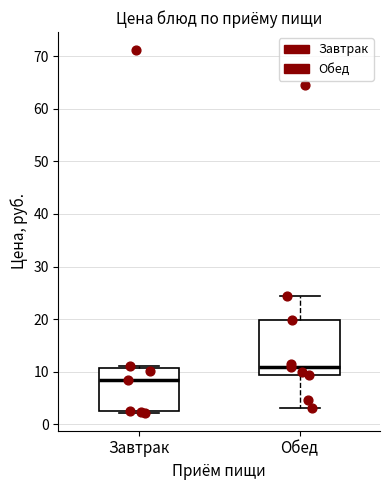

Reading left to right, transcribe this box plot: for each box, give where its median line is, the range the box spans, and where its two whiskers end, as read against the y-axis. The values are not printed on the chart, so give them approximately, as read against the axis.

Завтрак: median 8, box 2 to 11, whiskers 2 to 11 (just above the box's upper edge)
Обед: median 11, box 9 to 20, whiskers 3 to 24